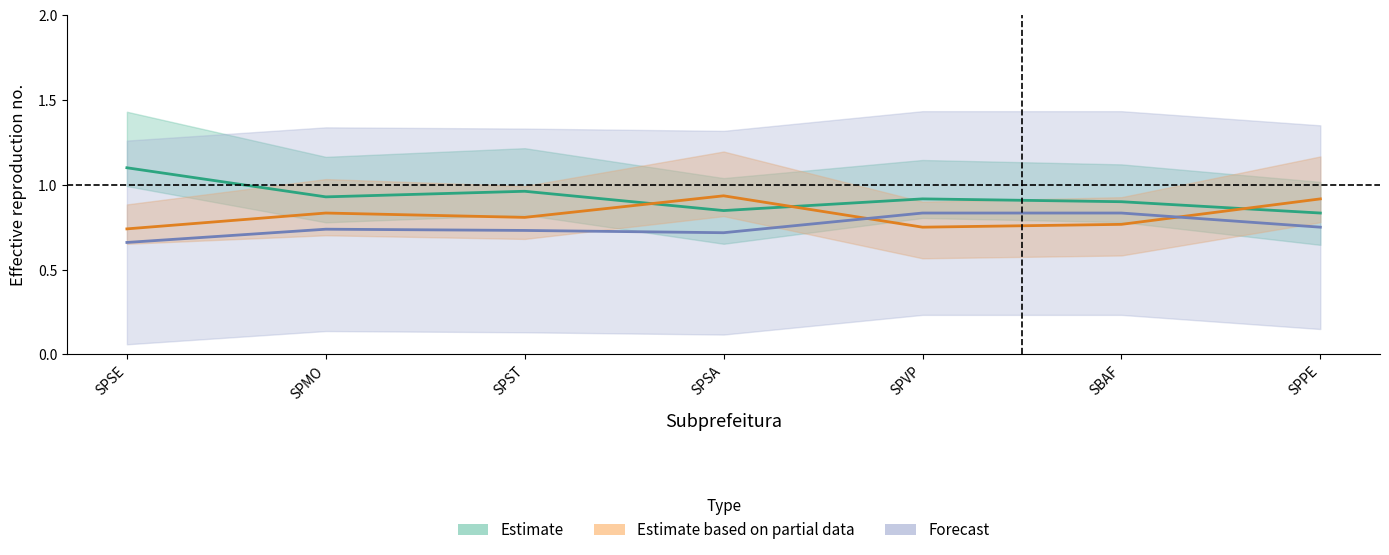

What is the spread (max minus min) of values at SPVP?

0.2